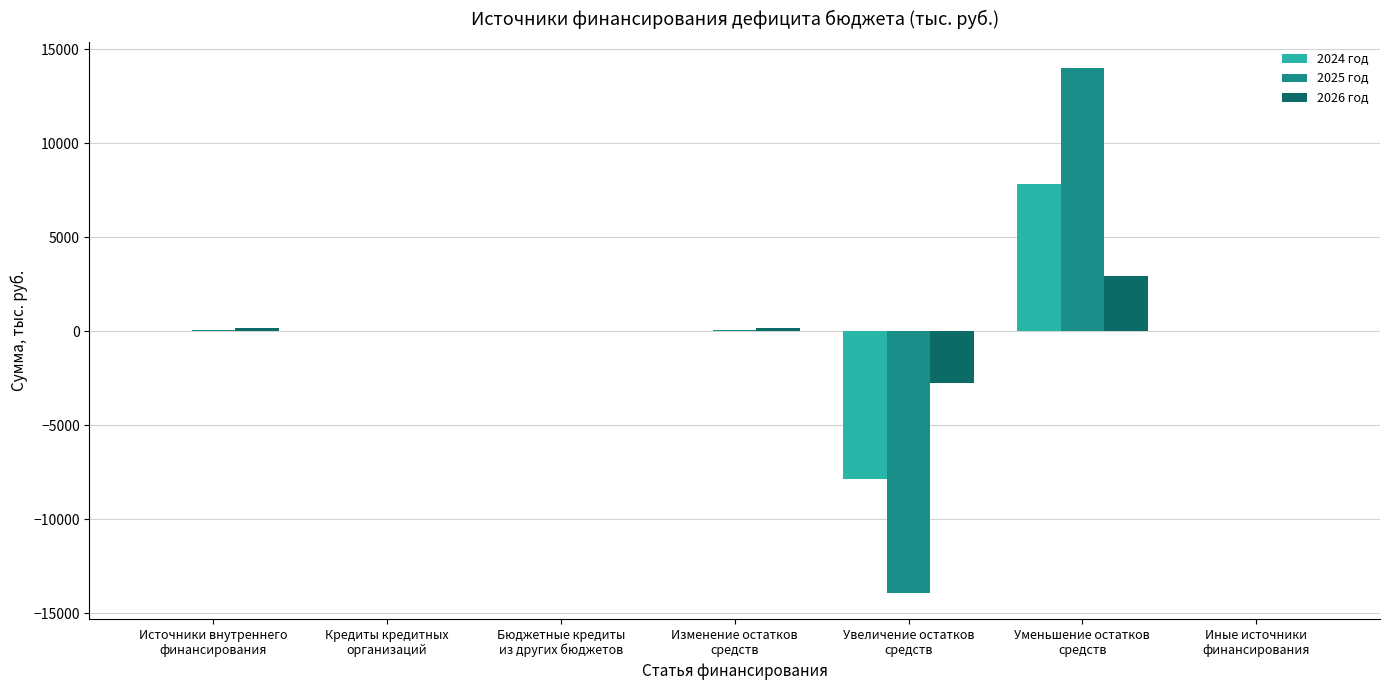

What is the greatest value displayed?

13987.7